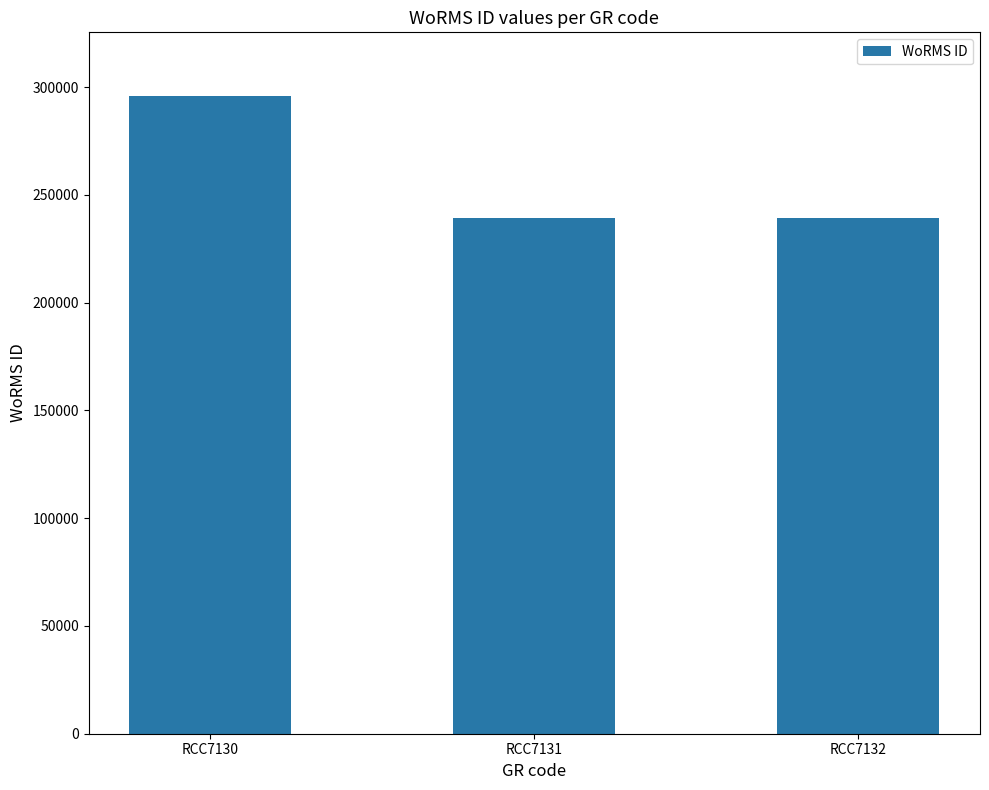

What is the sum of all values?

774266